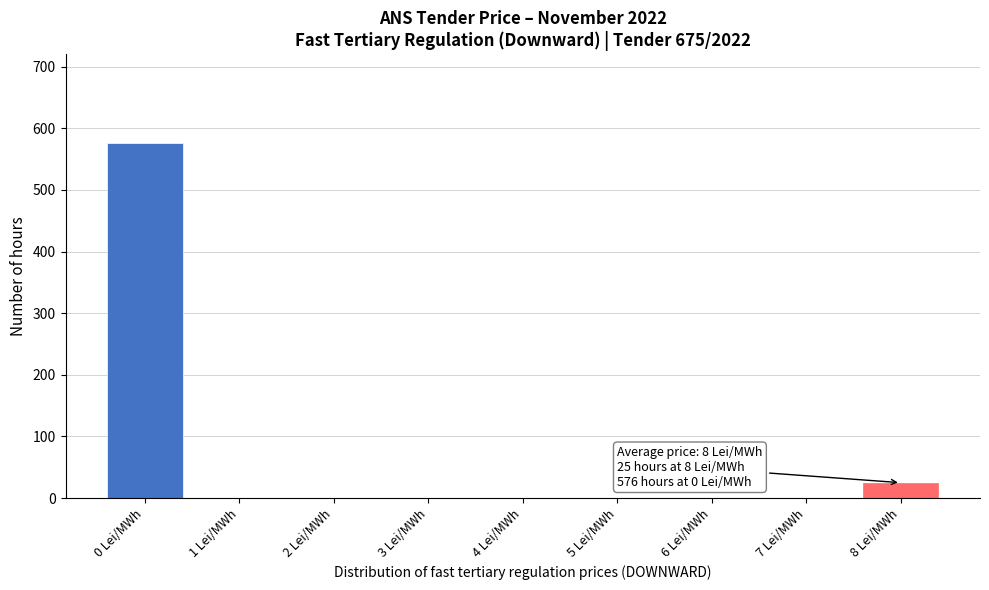

Reading right to left, transcribe all the data shown in this chart.

8 Lei/MWh=25	7 Lei/MWh=0	6 Lei/MWh=0	5 Lei/MWh=0	4 Lei/MWh=0	3 Lei/MWh=0	2 Lei/MWh=0	1 Lei/MWh=0	0 Lei/MWh=576